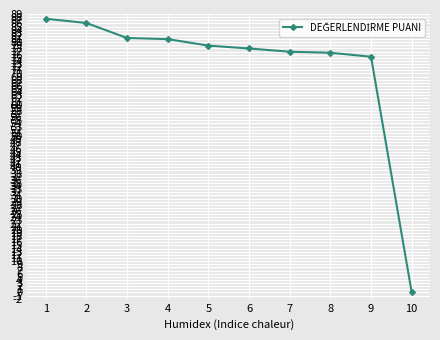

The chart shows a value of 75.3 at 9. True or false?

True